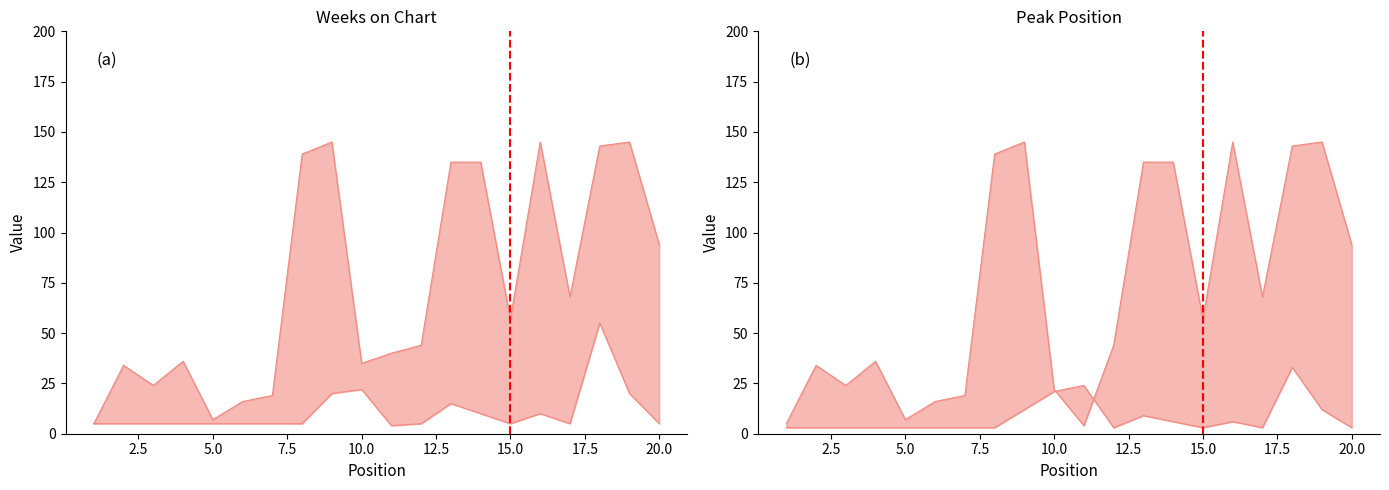

How many lines are shown in the chart?

2